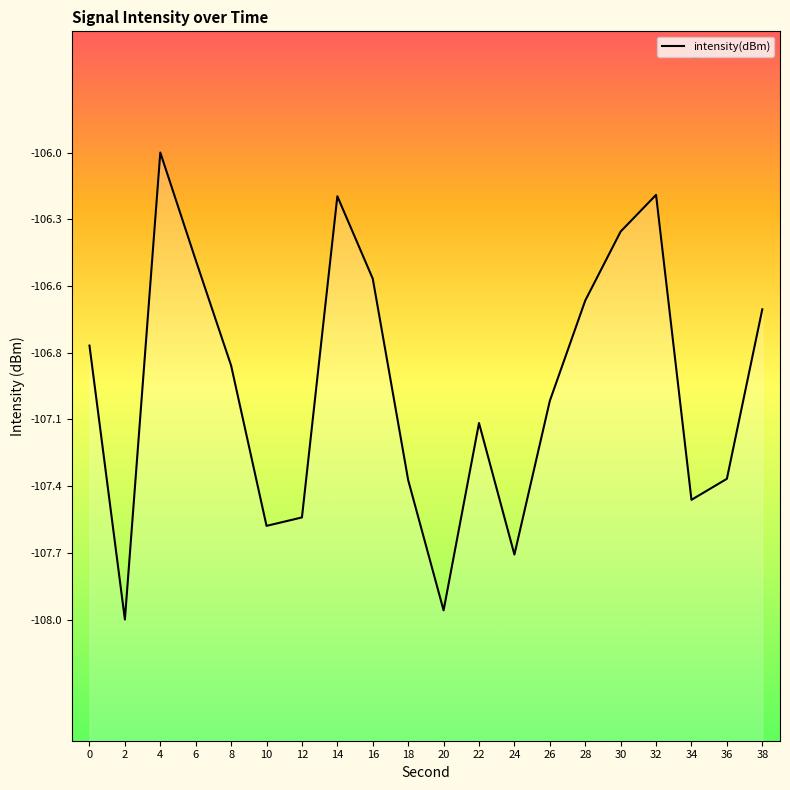

How many data points does each series have?

20